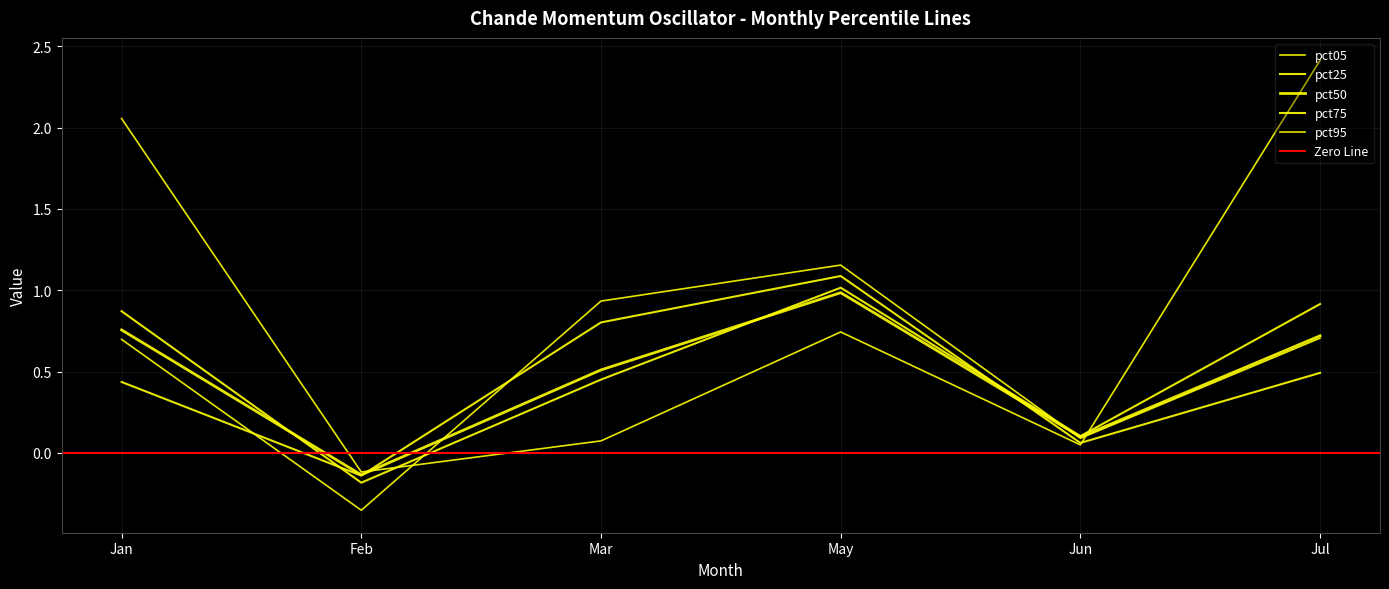

Reading left to right, what are all the values shown in this chart?

pct05: Jan=2.1	Feb=-0.1	Mar=0.1	May=0.7	Jun=0.0	Jul=2.4
pct25: Jan=0.9	Feb=-0.2	Mar=0.5	May=1.0	Jun=0.1	Jul=0.9
pct50: Jan=0.8	Feb=-0.1	Mar=0.5	May=1.0	Jun=0.1	Jul=0.7
pct75: Jan=0.4	Feb=-0.1	Mar=0.8	May=1.1	Jun=0.1	Jul=0.5
pct95: Jan=0.7	Feb=-0.4	Mar=0.9	May=1.2	Jun=0.1	Jul=0.7